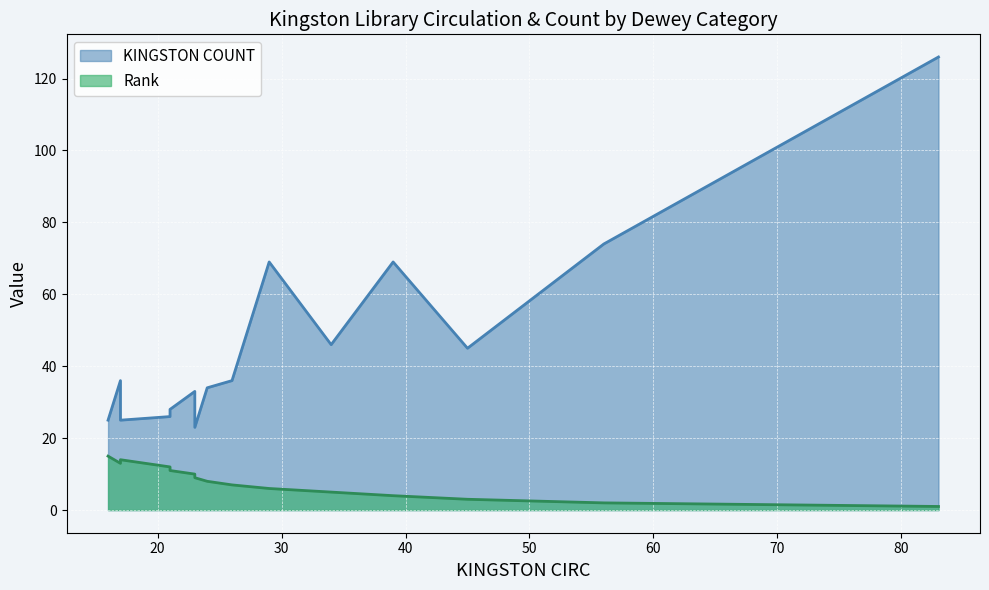

Which series changed the most between Travel - United States and History of U.S. to 1901?

KINGSTON COUNT